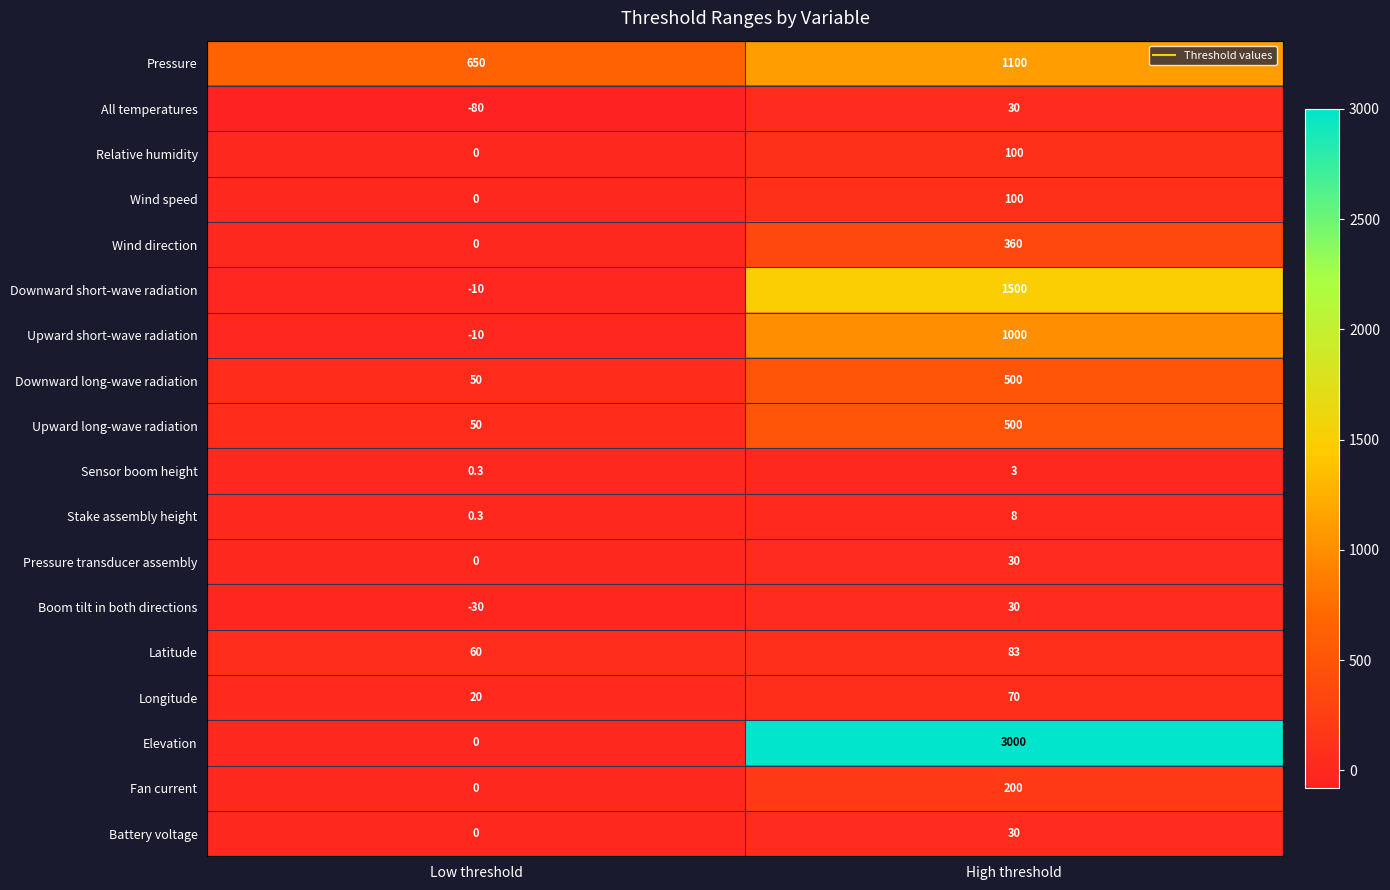

At how many categories does at least one series exceed 2744?

1